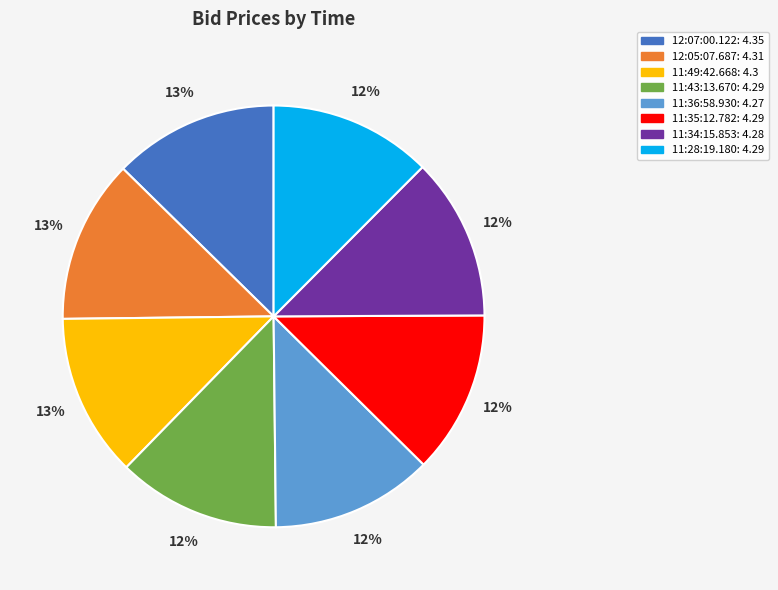

How many segments does this pie chart have?

8